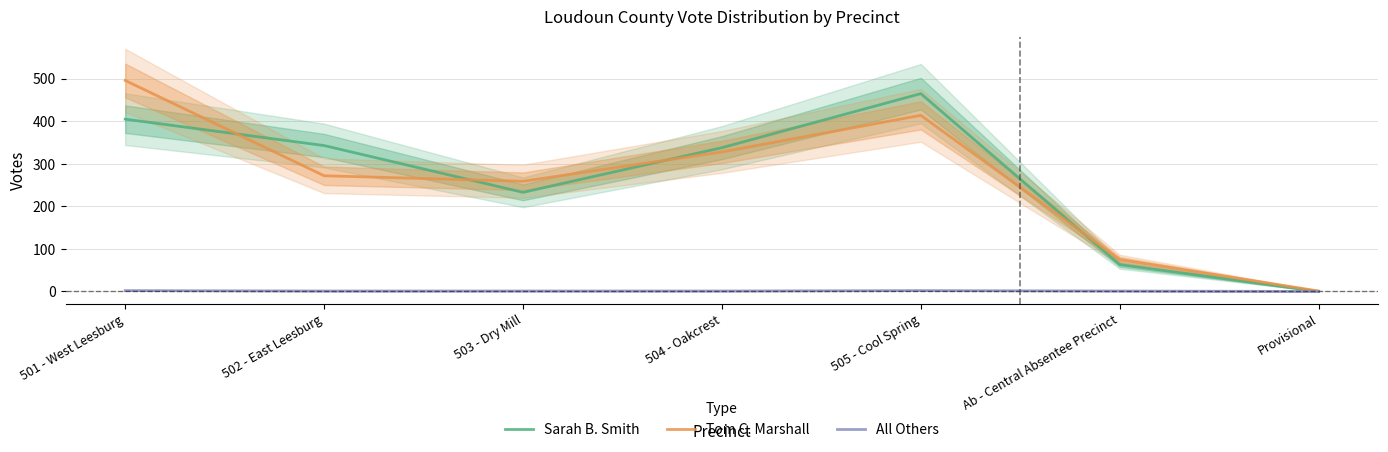

Which series ends up on top after the final intersection of Tom C. Marshall and Sarah B. Smith?

Tom C. Marshall